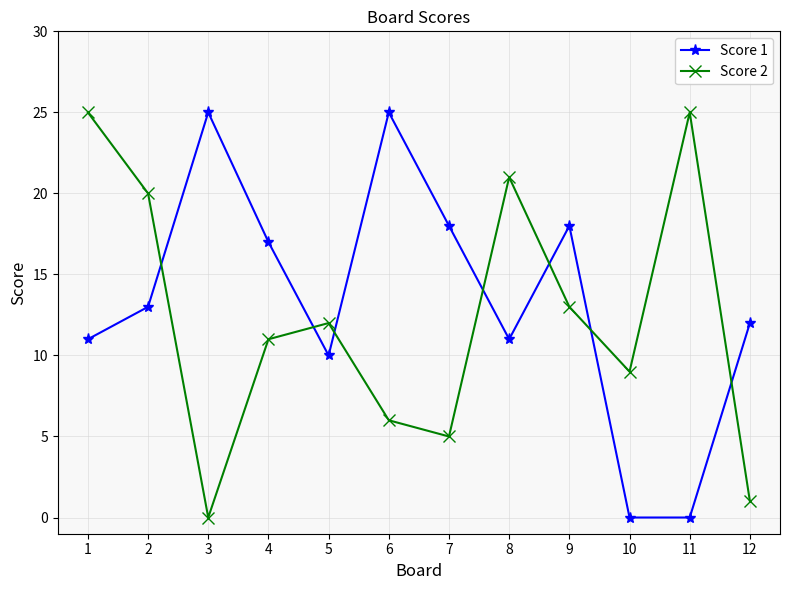

What is the total value across all series at 4?

28